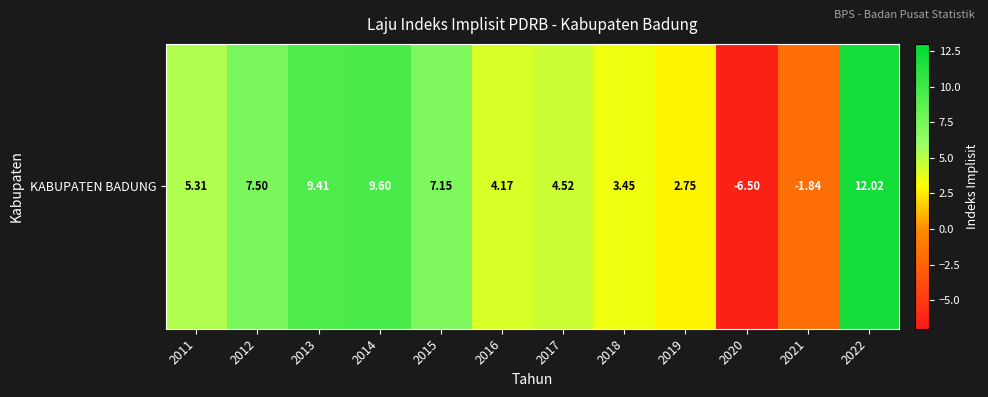

How many data points are less than 5?

6